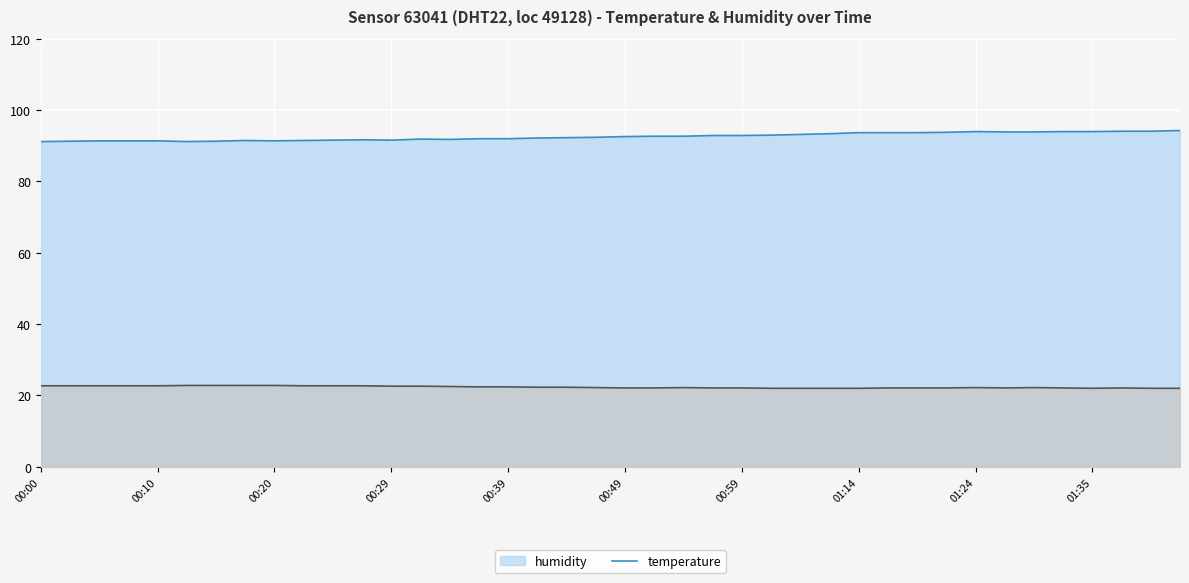

Count the temperature values in the range 22 to 23.

40